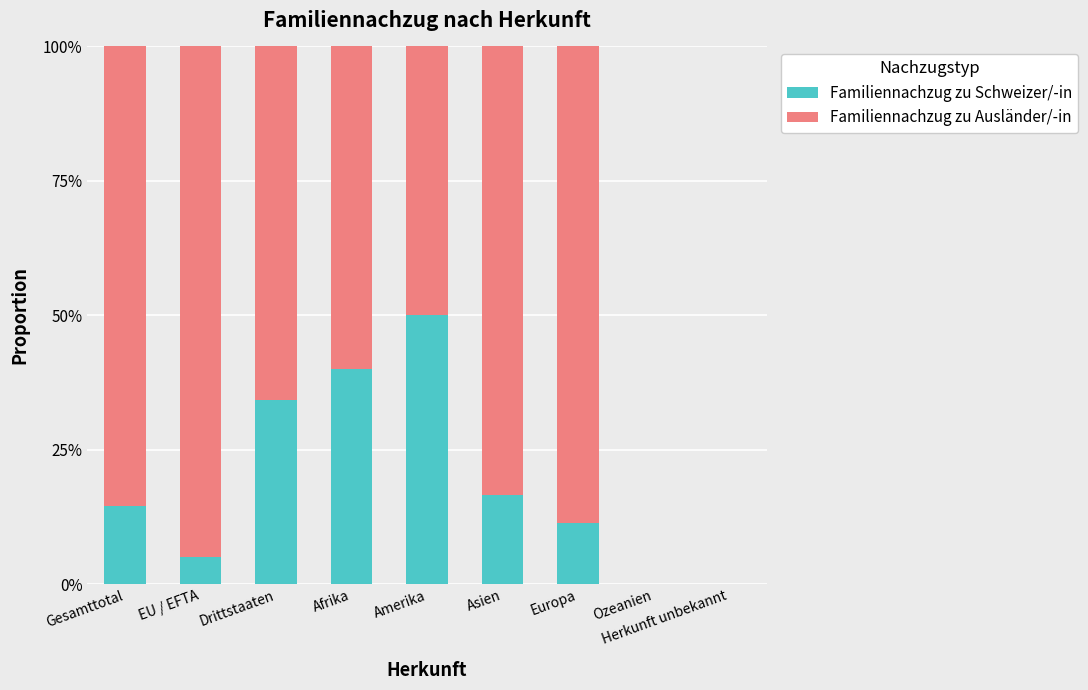

What is the label of the 4th bar from the right?

Asien